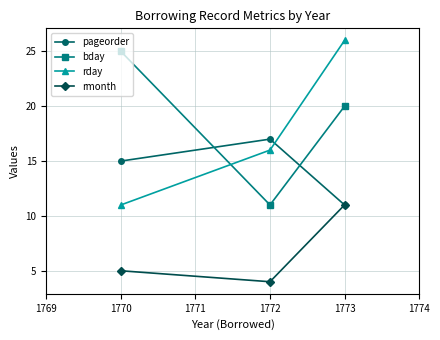

Which category has the highest value across all series?

1773